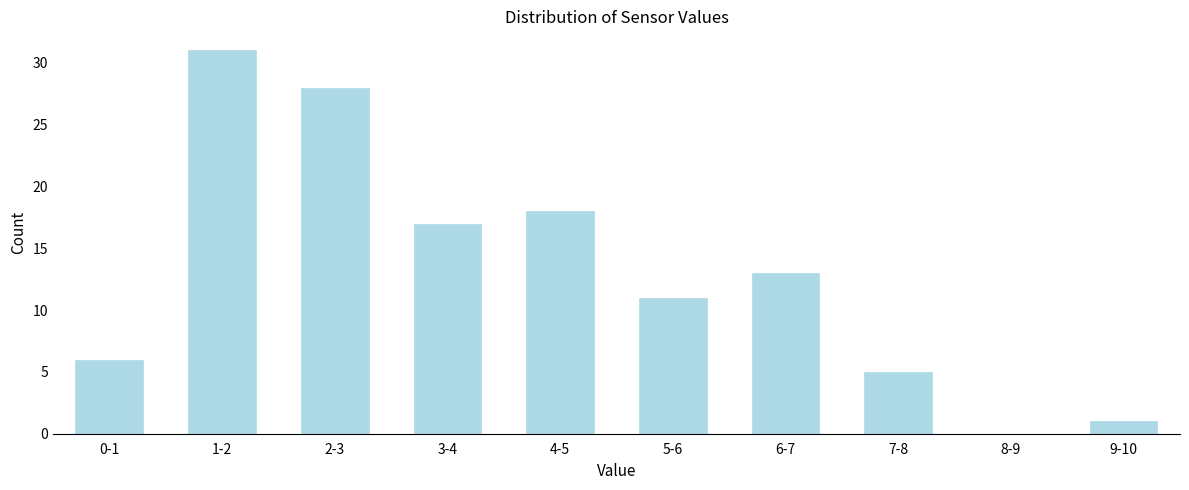

Reading left to right, extract all data points from this chart.

0-1=6	1-2=31	2-3=28	3-4=17	4-5=18	5-6=11	6-7=13	7-8=5	8-9=0	9-10=1